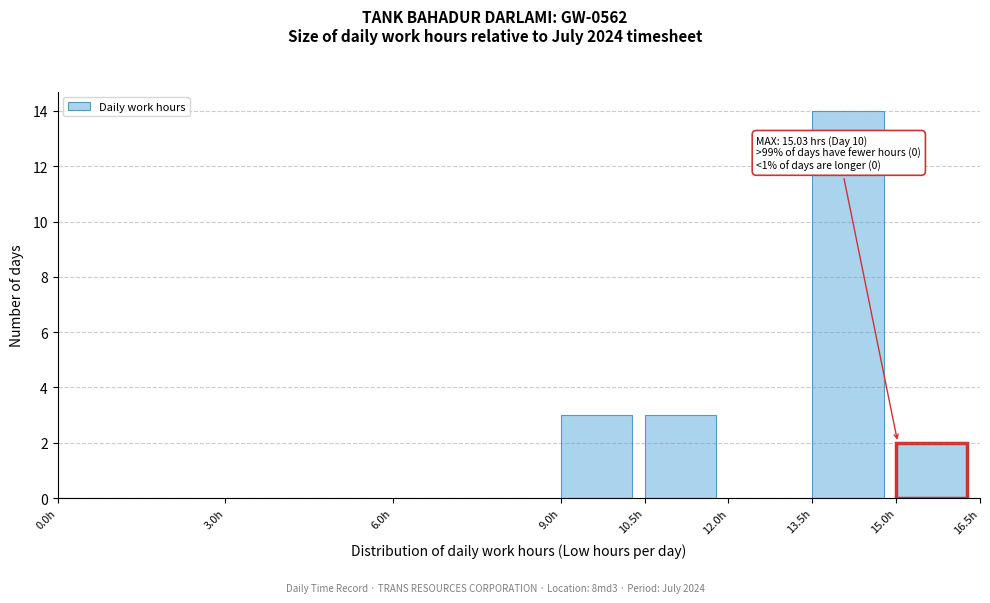

Which range on the x-axis has the tallest bar?

13.5 to 15.0